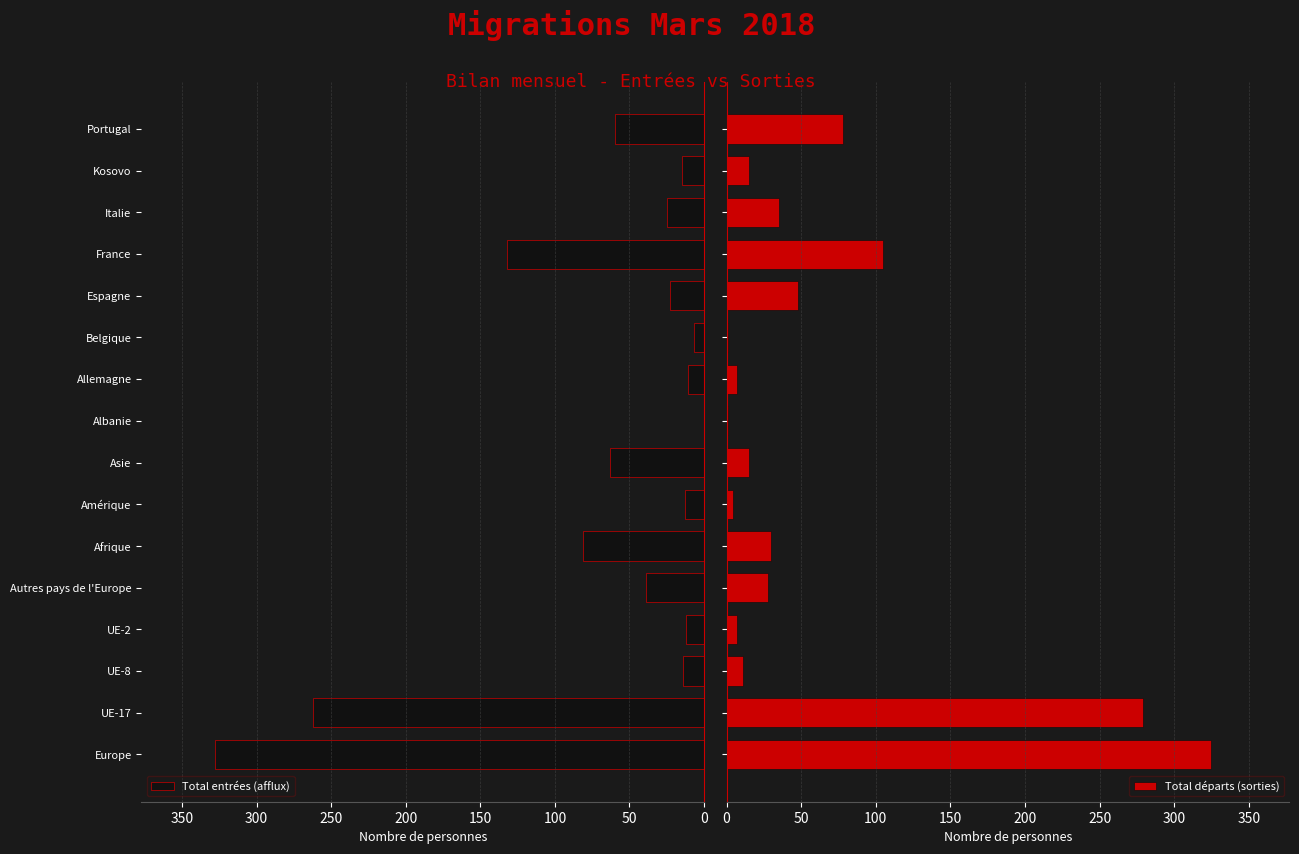

The Total entrées (afflux) series shows 23 at Autres pays de l'Europe. True or false?

False